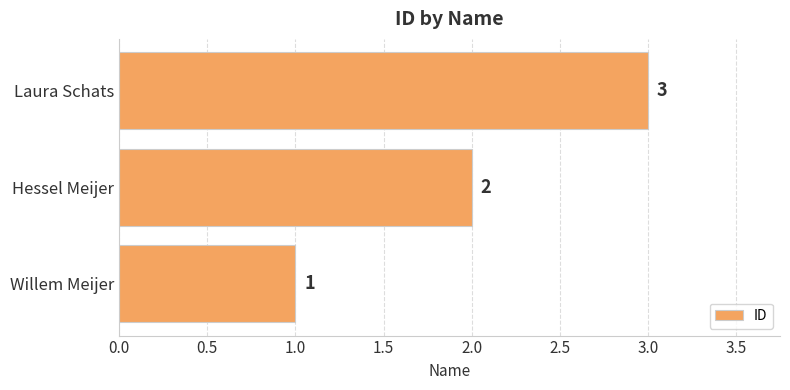

What is the difference between the second highest and minimum values?

1